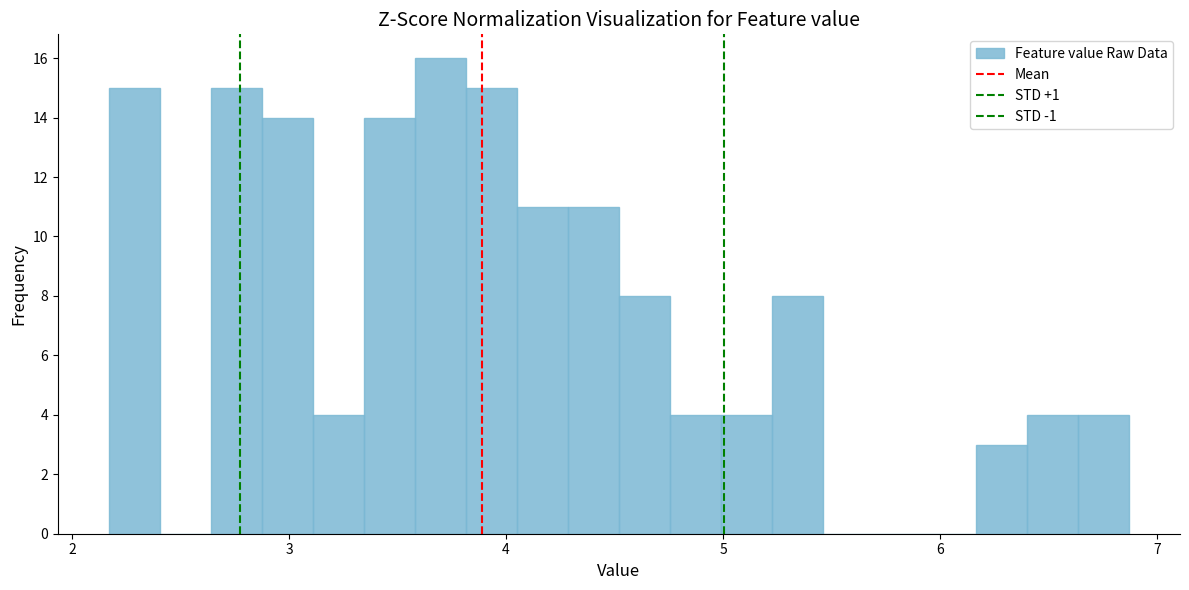

Read against the x-axis, roughly where is the centre of the tallest bar?

3.7